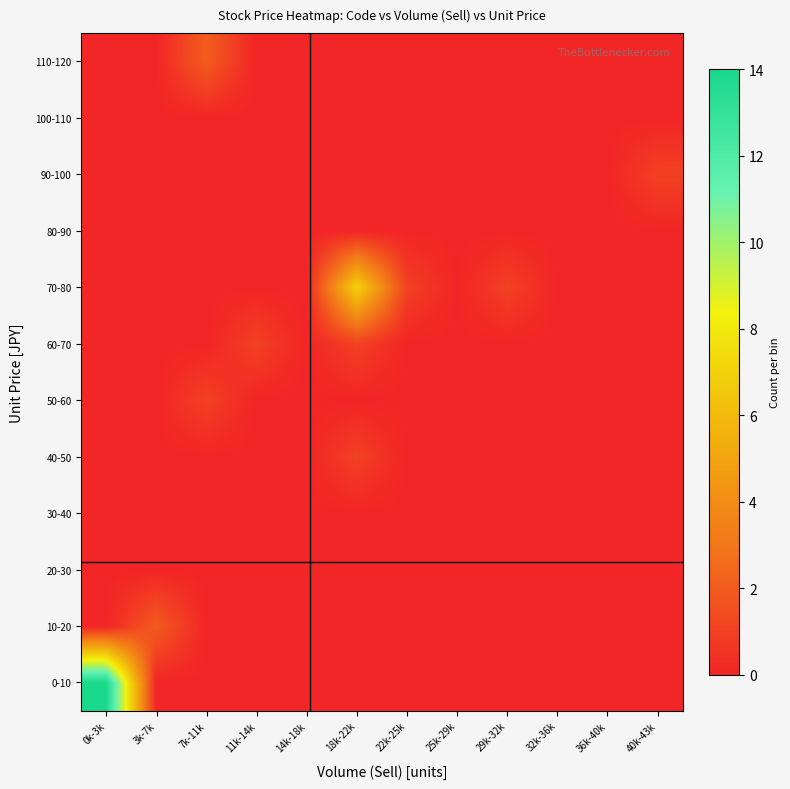

At 0k-3k, list the series in order from largest to smallest.

0-10, 10-20, 20-30, 30-40, 40-50, 50-60, 60-70, 70-80, 80-90, 90-100, 100-110, 110-120